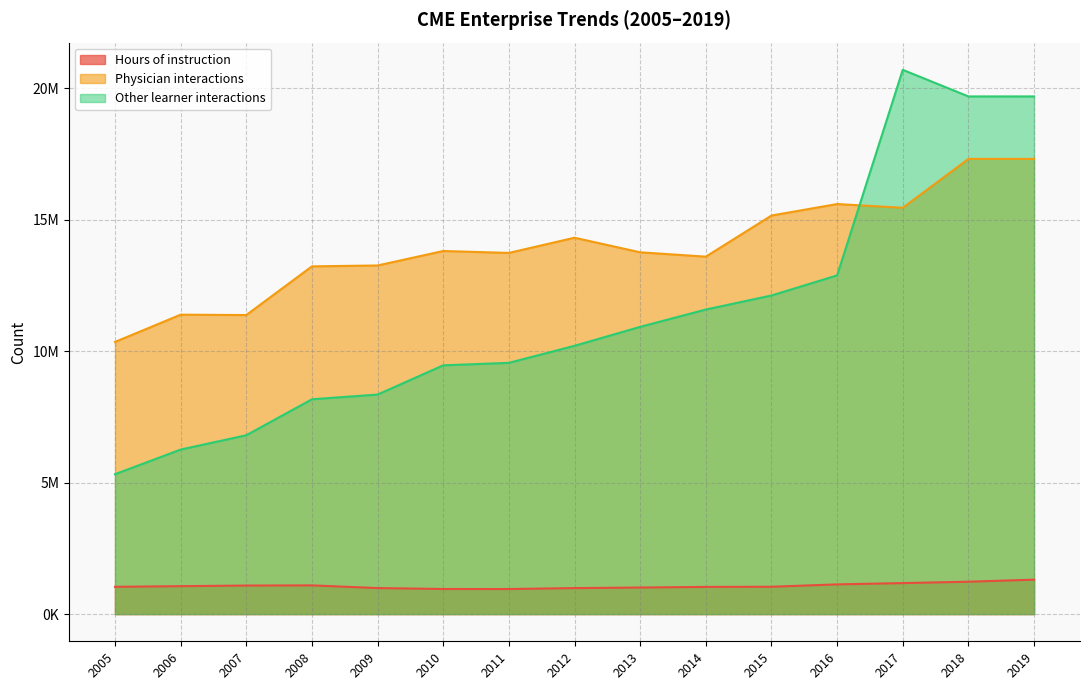

Count the number of data series in this chart.

3